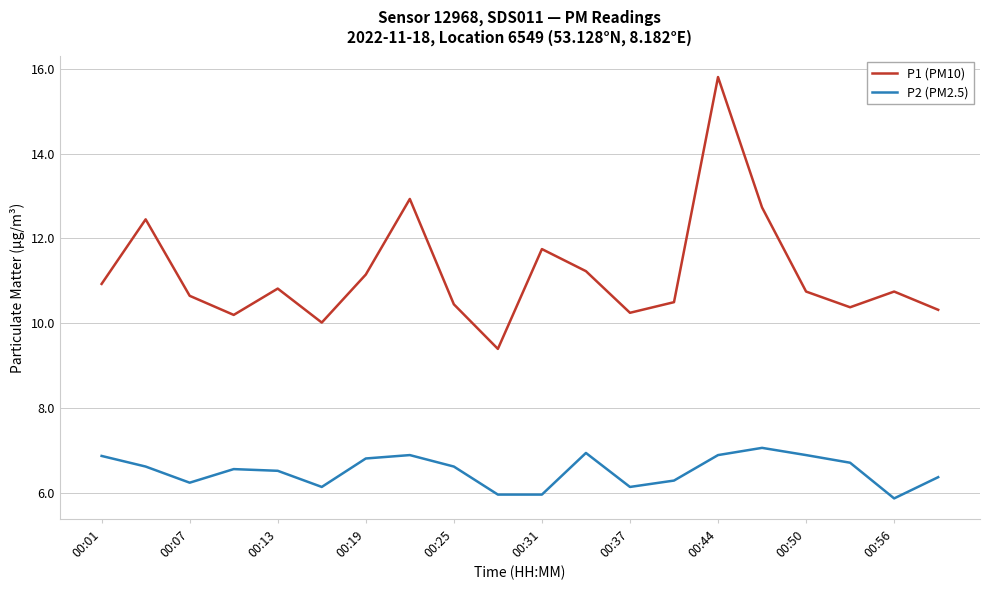

What is the difference between the maximum and minimum values in the P2 (PM2.5) series?

1.2